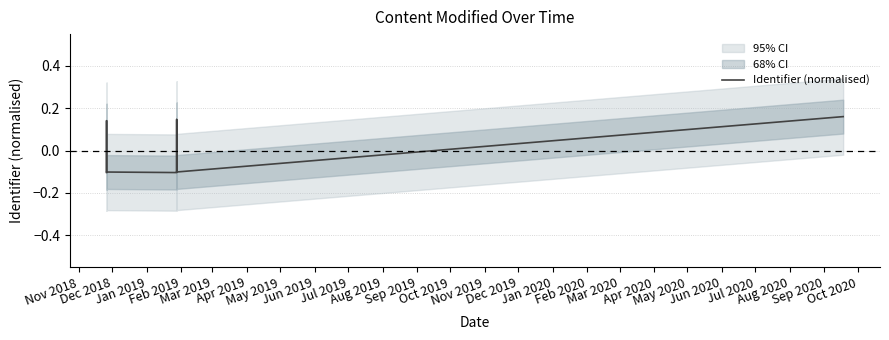

How many negative values are there?

11